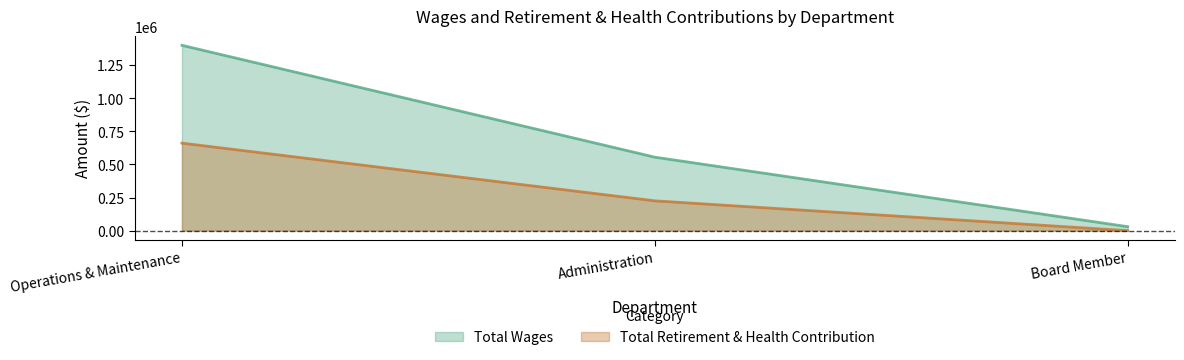

Which series has the largest total across all categories?

Total Wages